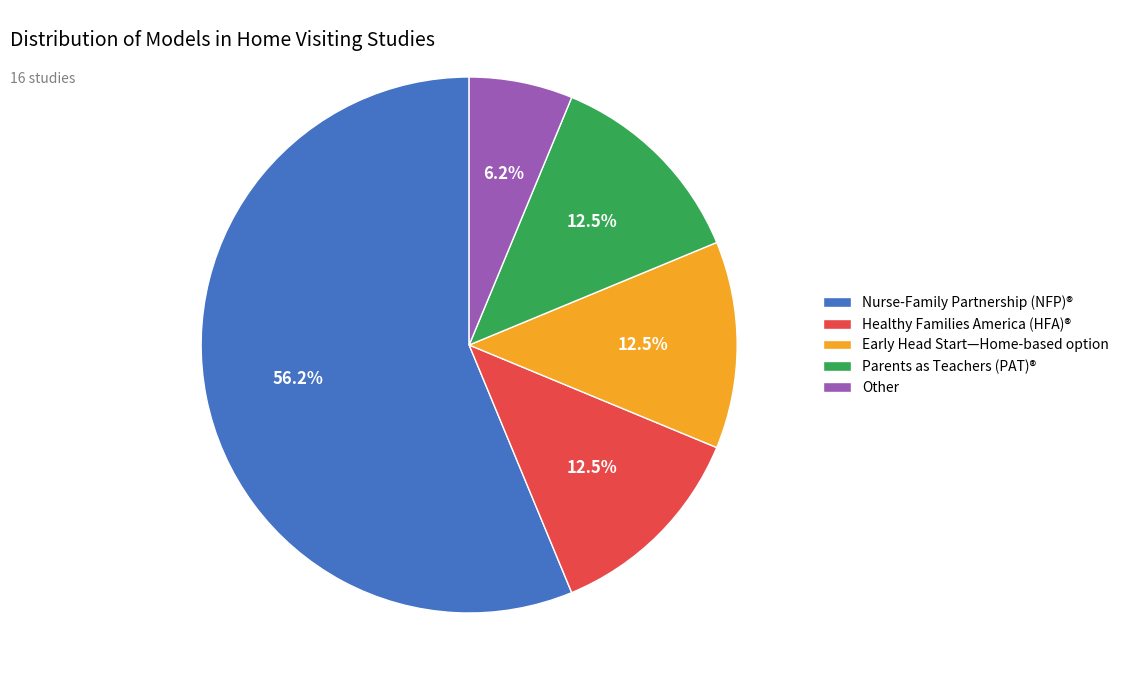

Count the number of slices in the pie.

5